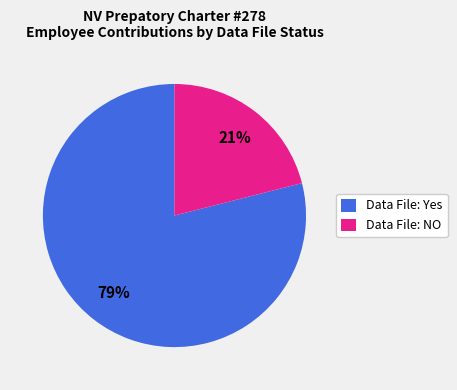

Which has a higher value, Data File: Yes or Data File: NO?

Data File: Yes